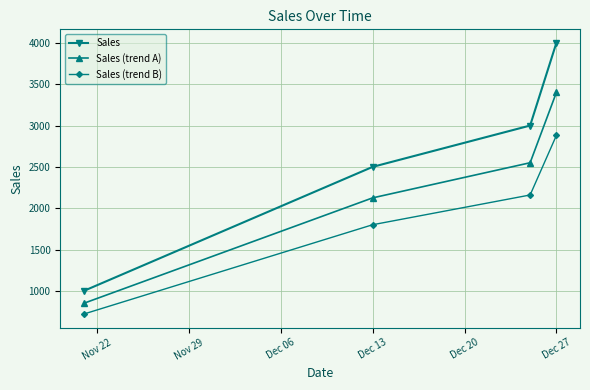

List the series in order of their overall mean, highest first.

Sales, Sales (trend A), Sales (trend B)